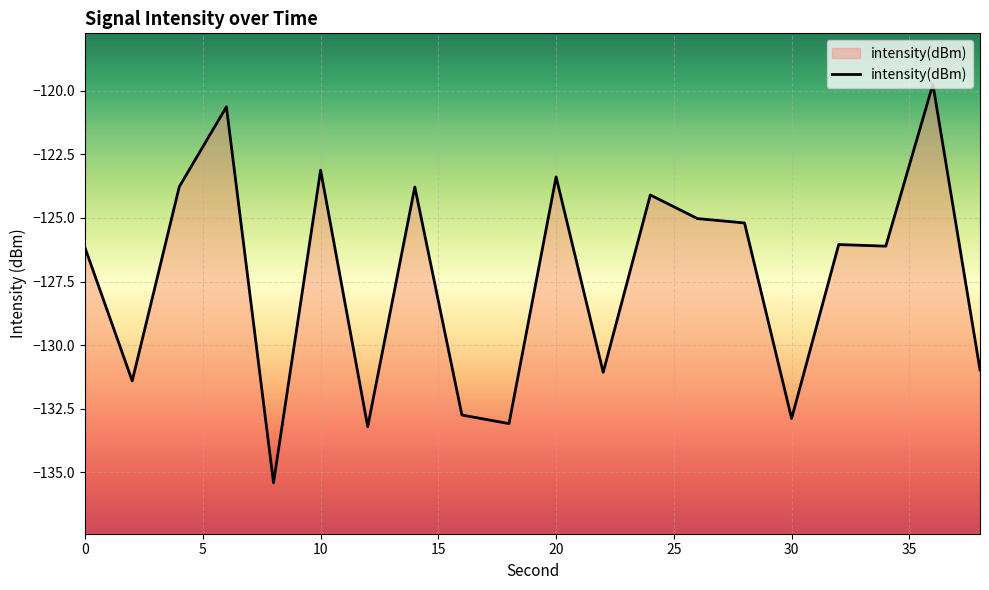

Read the value at 20.

-123.4